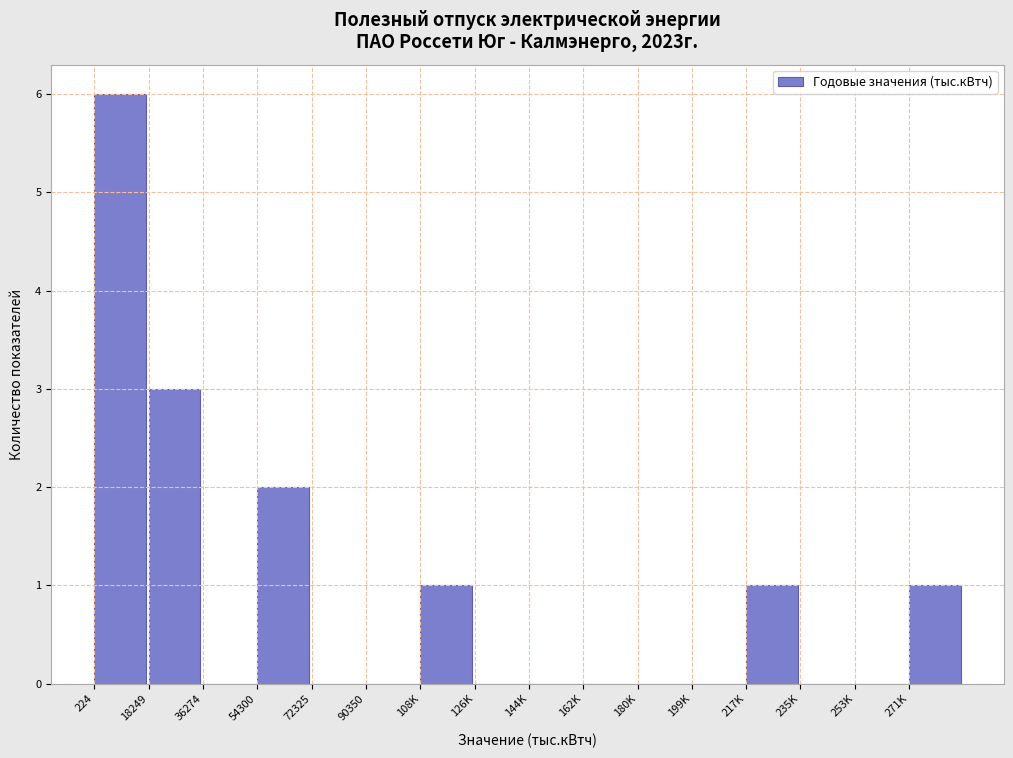

Reading left to right, list all the values displayed in this chart.

224=6	18249=3	36274=0	54300=2	72325=0	90350=0	108K=1	126K=0	144K=0	162K=0	180K=0	199K=0	217K=1	235K=0	253K=0	271K=1